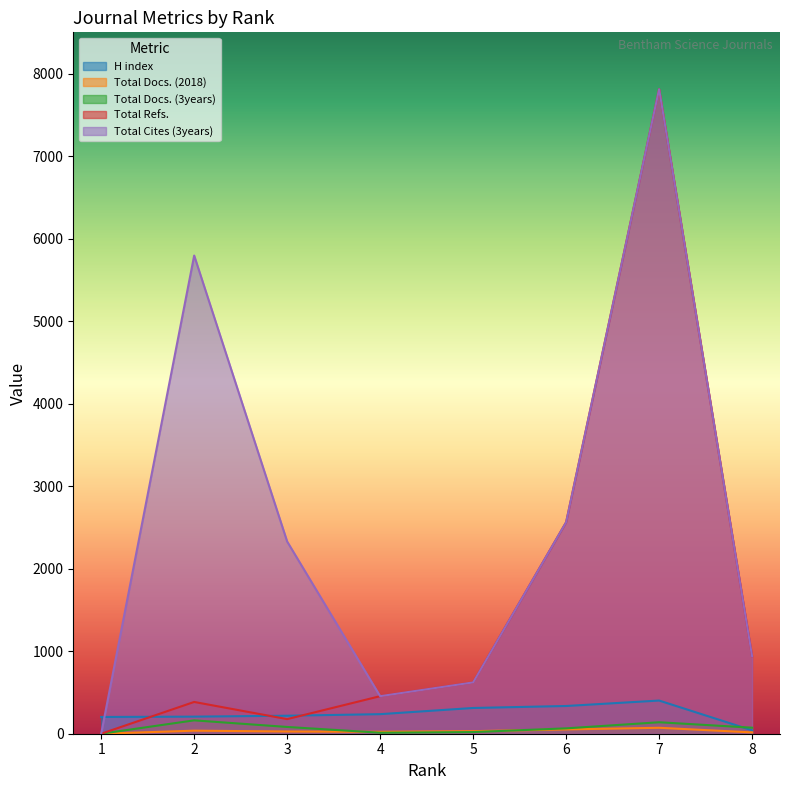

Between 1 and 3, which series saw the biggest shift?

Total Cites (3years)